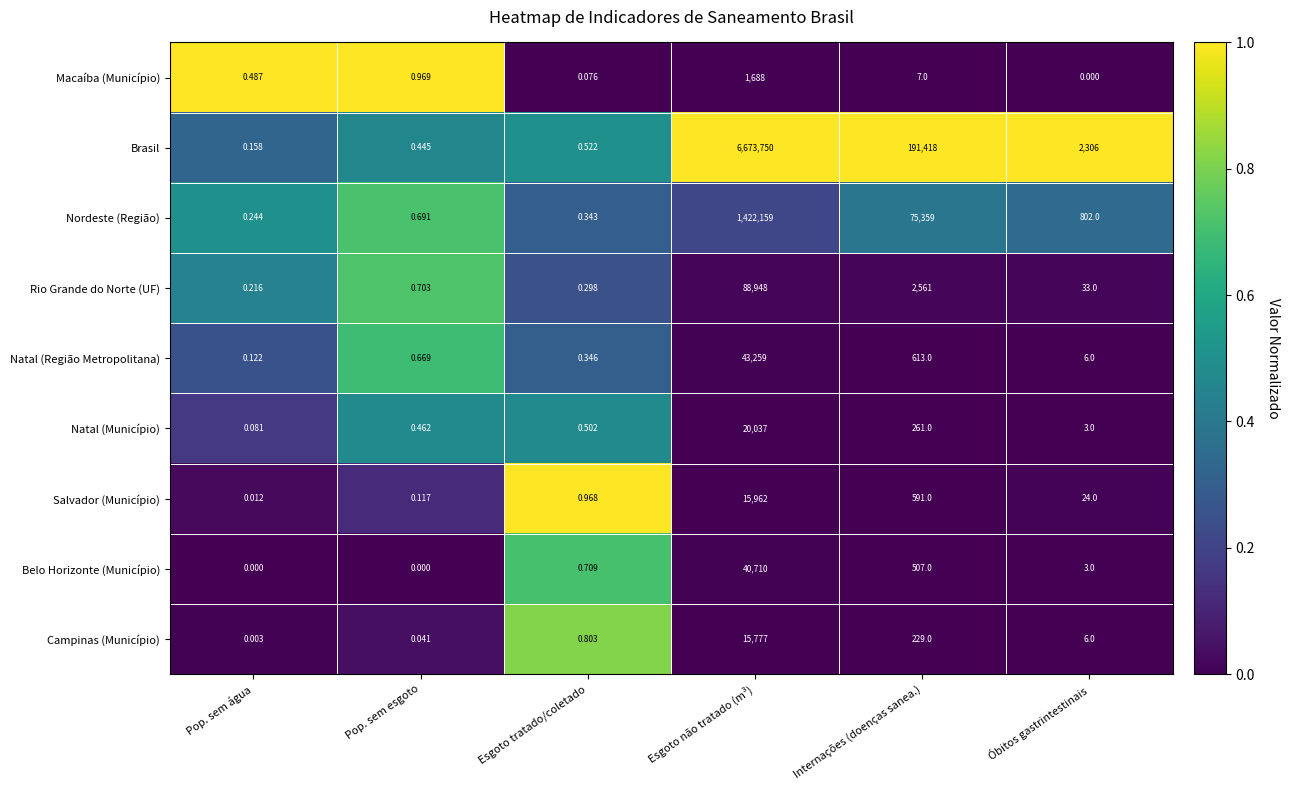

At which category is the sum across all series the highest?

Esgoto não tratado (m³)